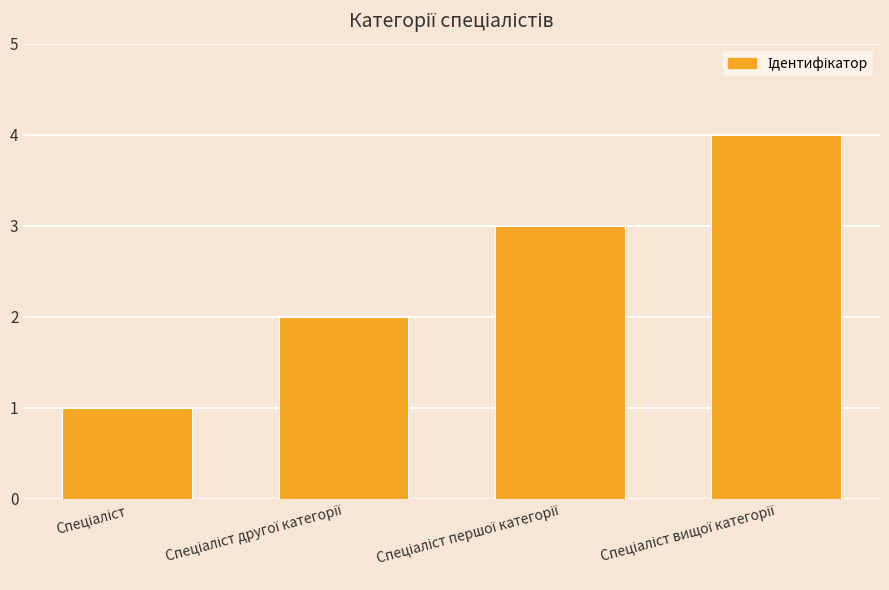

What is the difference between the maximum and second lowest values?

2